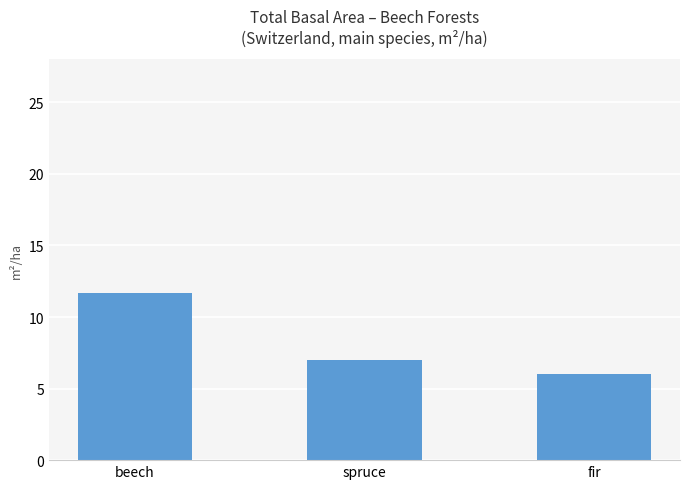

Reading left to right, extract all data points from this chart.

11.7	7.0	6.0